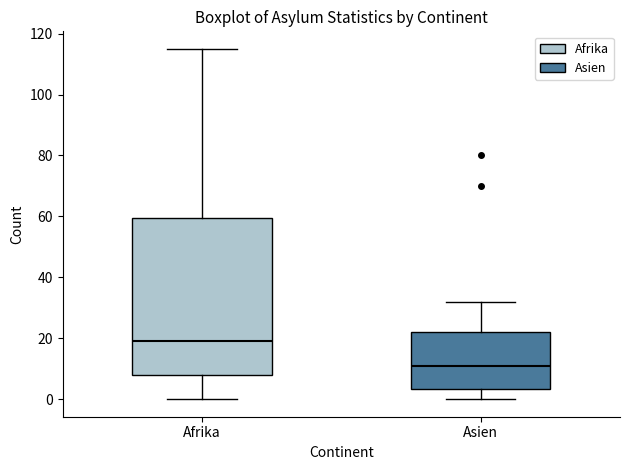

Which box's median line is the lowest?

Asien